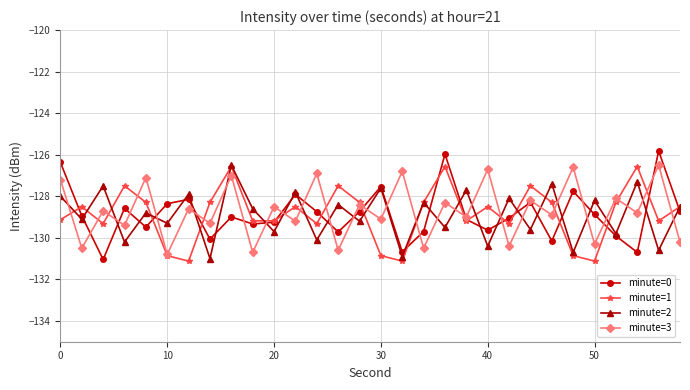

Which series has the widest spread of values?

minute=0